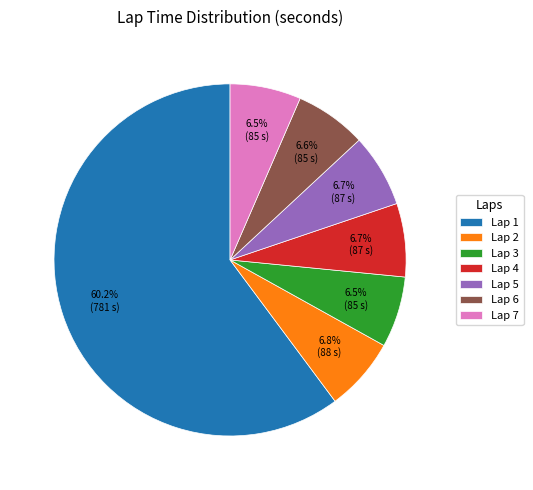

What is the largest slice in the pie chart?

Lap 1